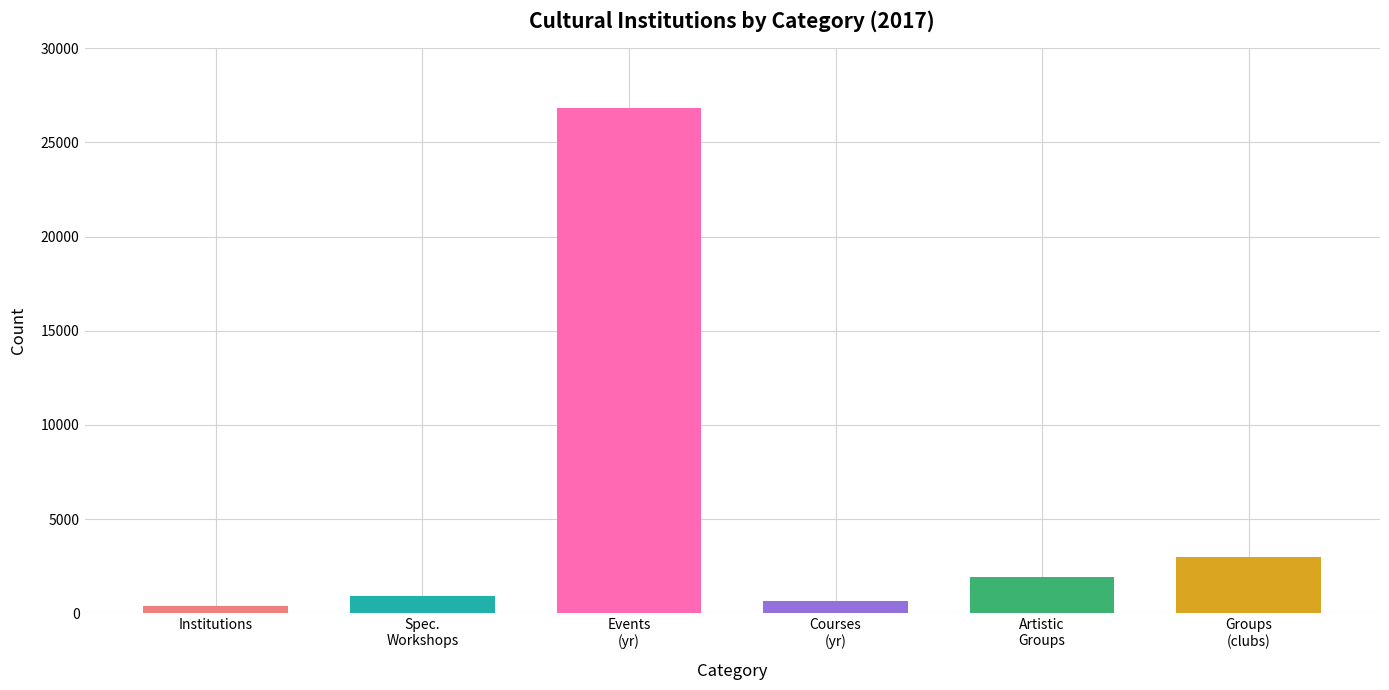

How many categories are shown in the chart?

6